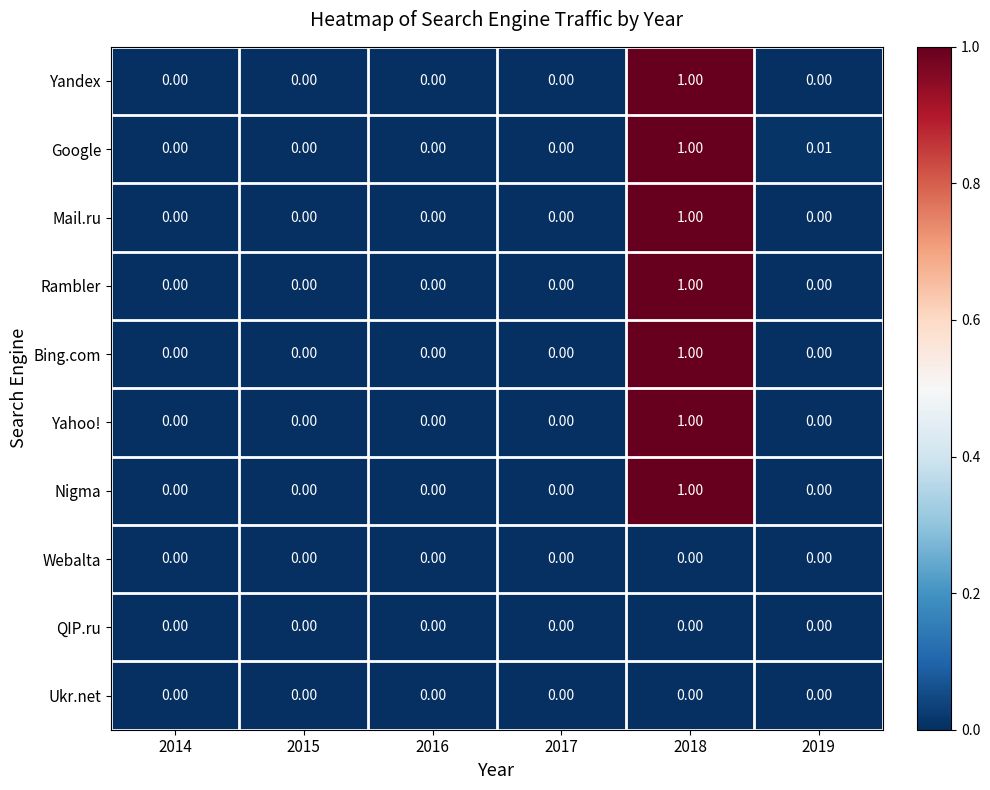

Is the value of Webalta at 2019 greater than the value of Bing.com at 2018?

No